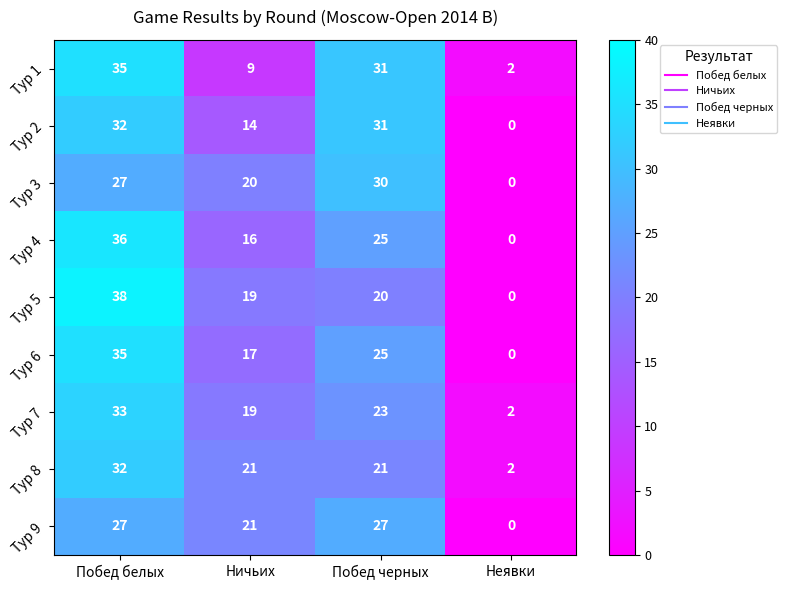

At which category is the sum across all series the highest?

Побед белых